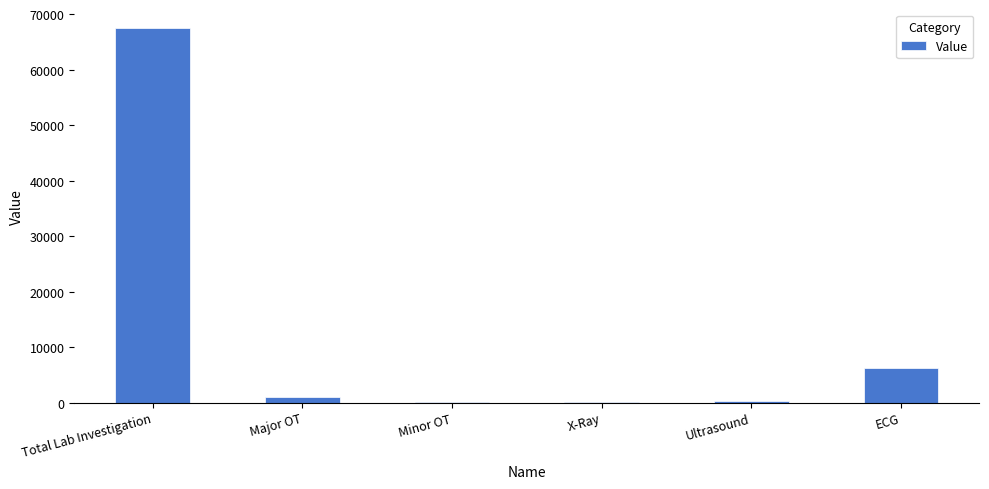

Where is the data nearest to the value 33789?

ECG